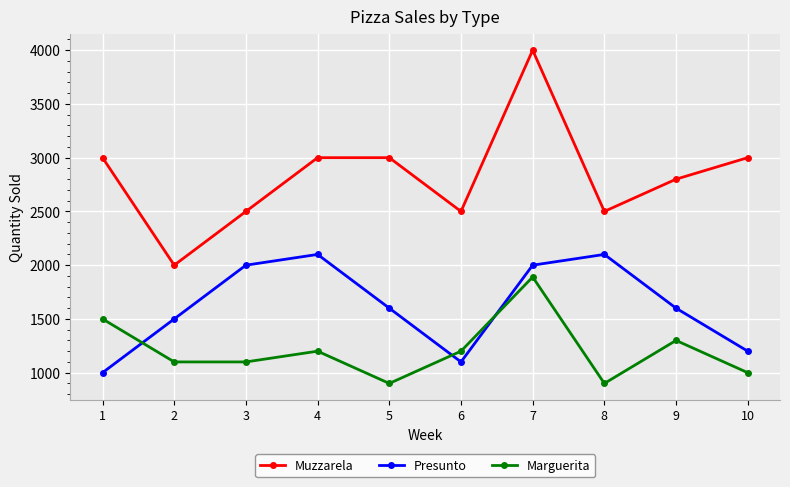

What is the smallest value displayed?

900